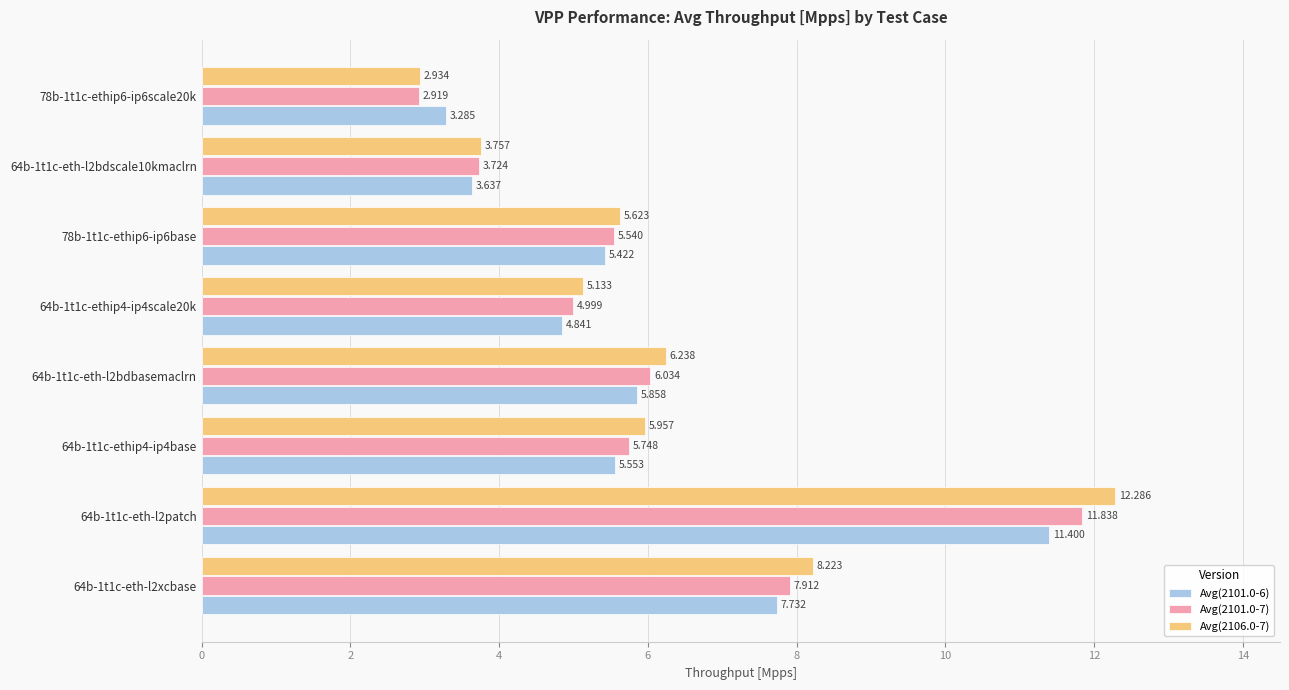

List the series in order of their peak value, lowest first.

Avg(2101.0-6), Avg(2101.0-7), Avg(2106.0-7)